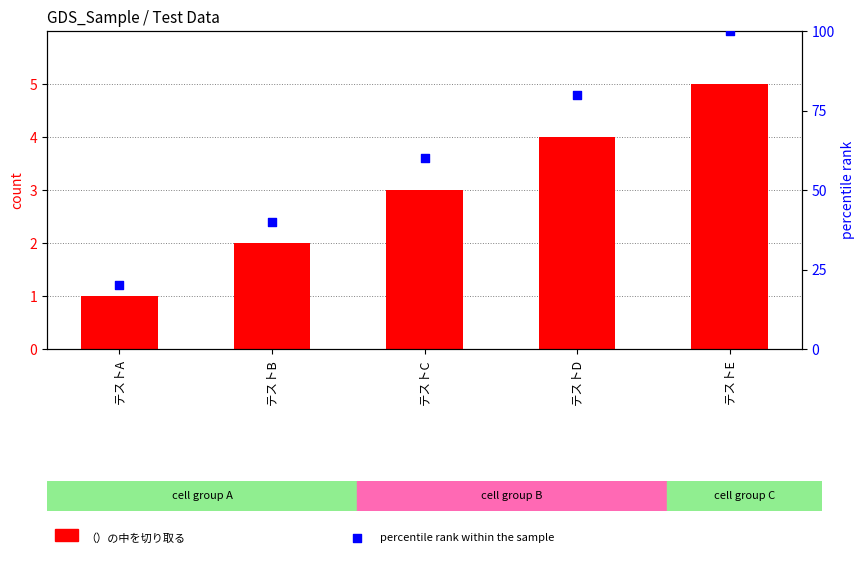

Which series contains the lowest Y value?

（）の中を切り取る